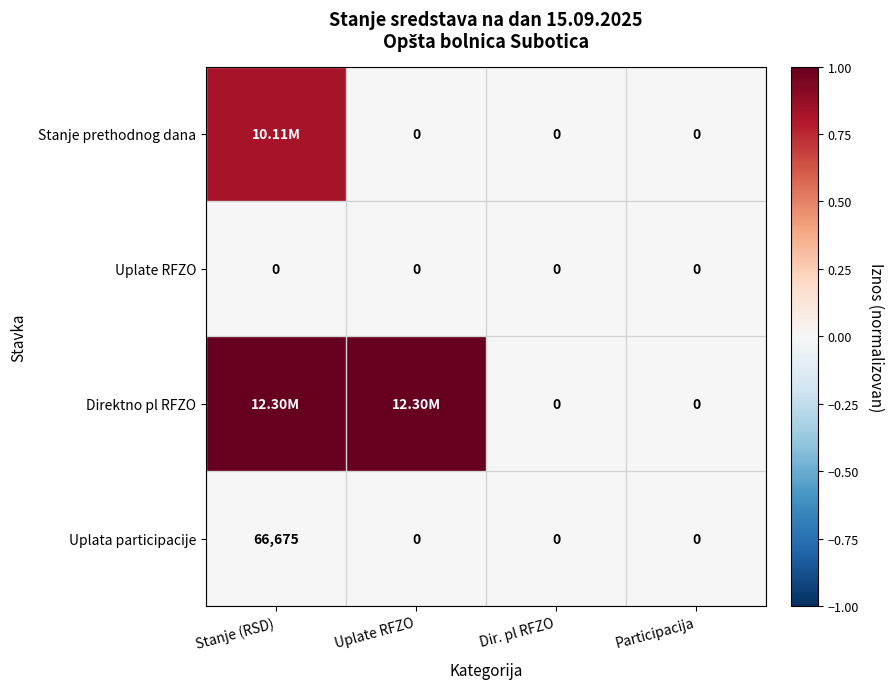

Between Uplate RFZO and Participacija, which series saw the biggest shift?

Direktno pl RFZO